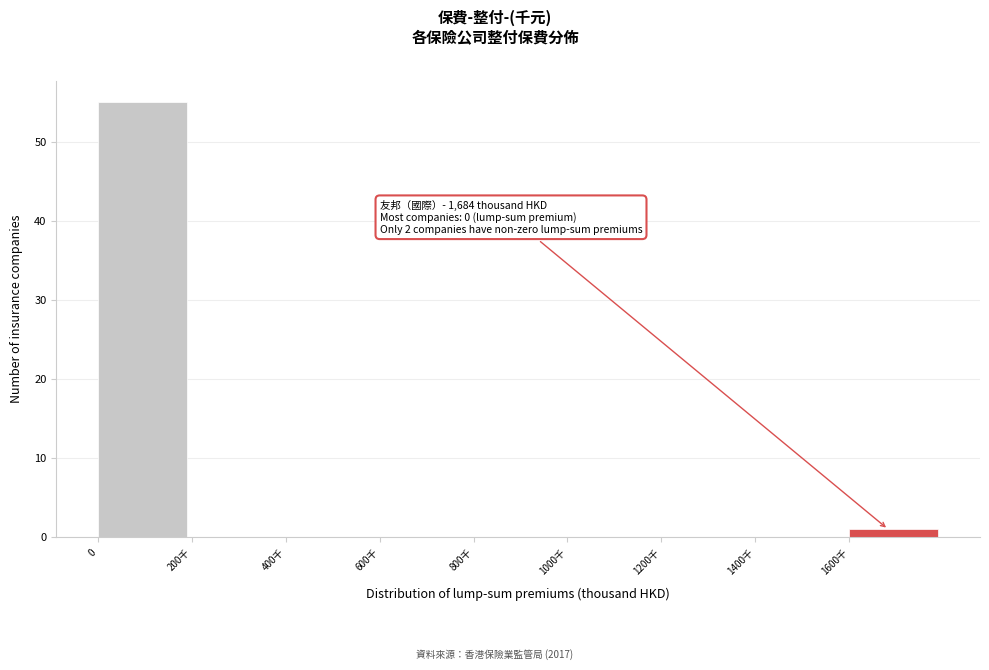

Reading left to right, list all the values displayed in this chart.

0=55	200千=0	400千=0	600千=0	800千=0	1000千=0	1200千=0	1400千=0	1600千=1